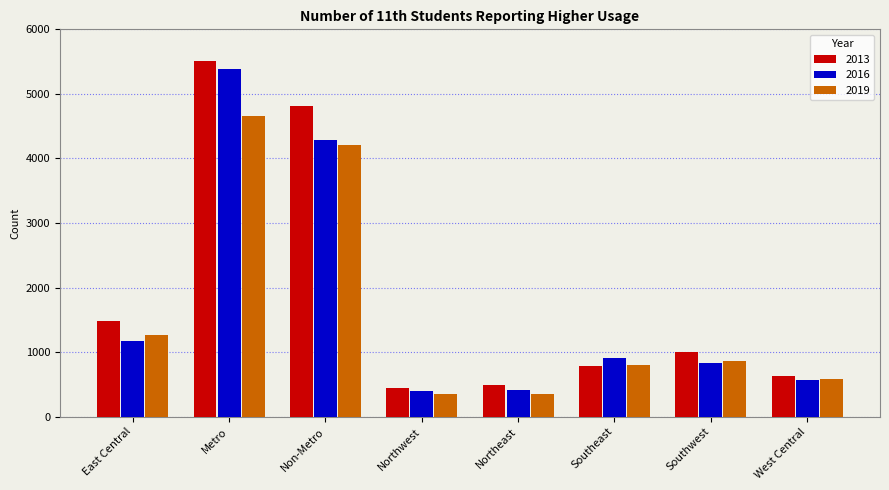

What are all the series names shown in the legend?

2013, 2016, 2019